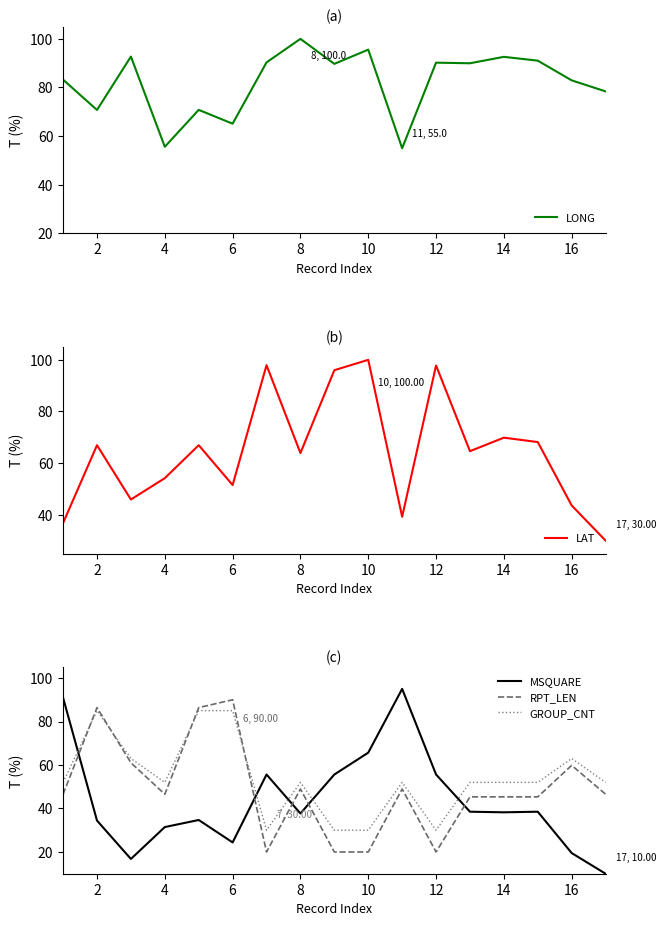

The LAT series shows 97.8 at 12. True or false?

True